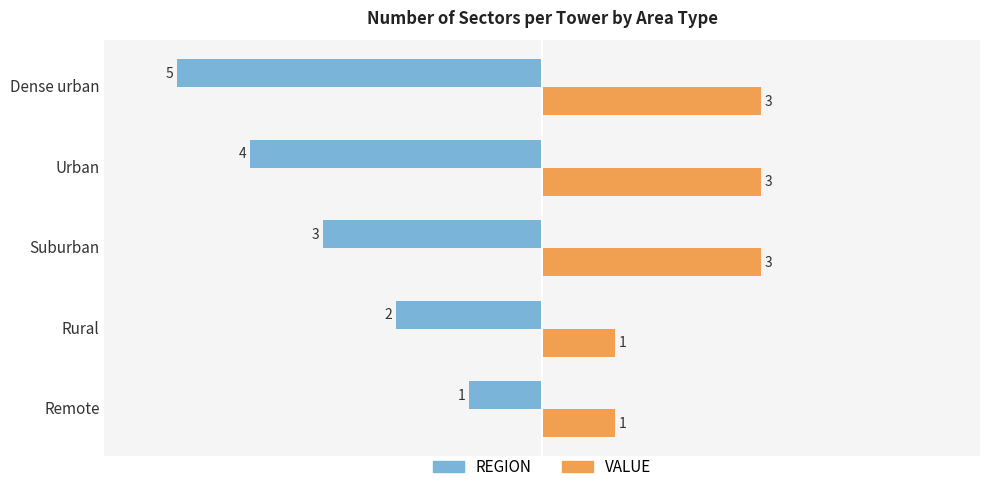

The value of VALUE at Rural is 1. True or false?

True